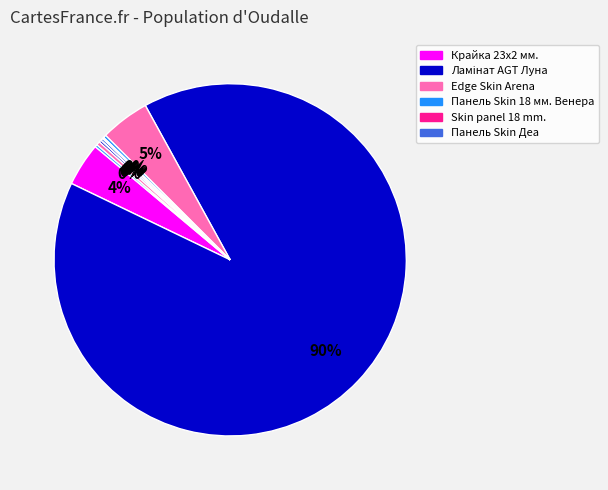

What is the majority slice?

Ламінат AGT Луна